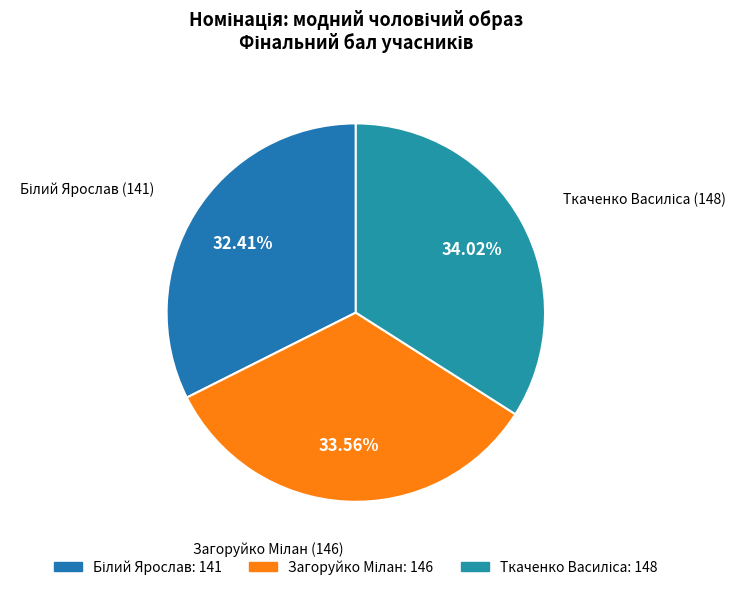

How many segments does this pie chart have?

3